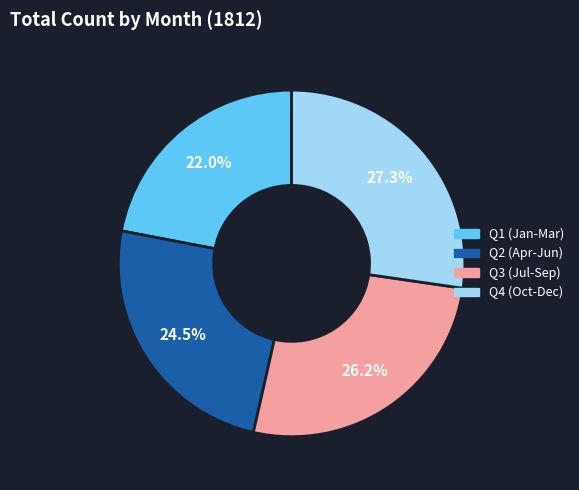

Is there a majority slice in this chart?

No